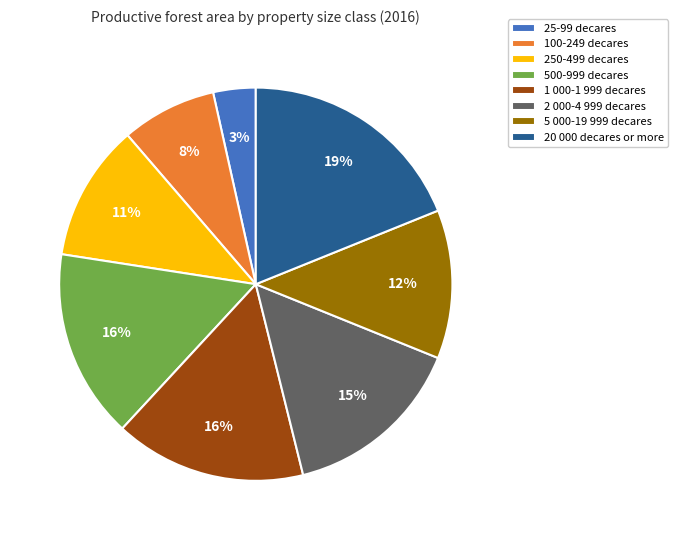

How many slices are in this pie chart?

8